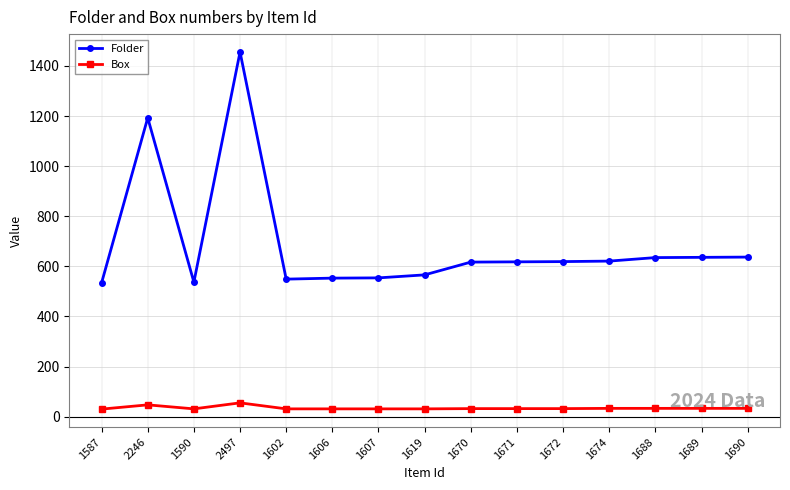

Which series has the largest total across all categories?

Folder